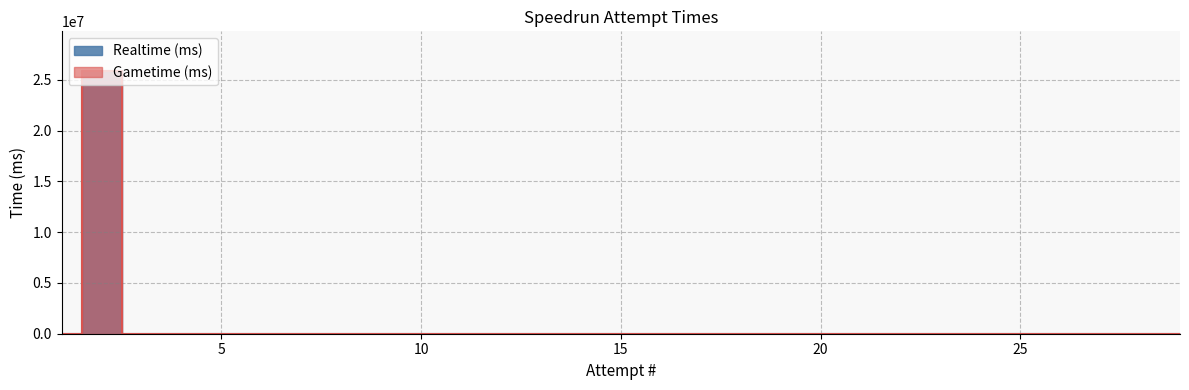

The value of Gametime (ms) at 3 is 17223071. True or false?

False